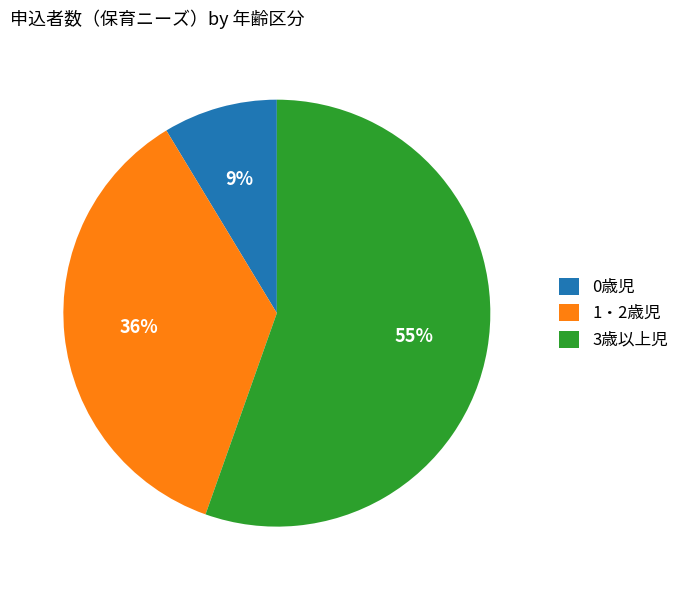

What percentage is the 0歳児 slice, to the nearest percent?

9%